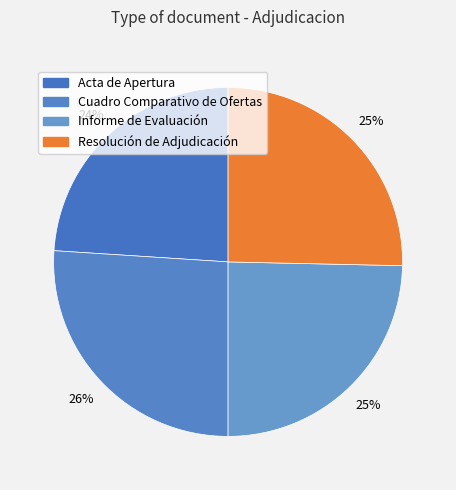

How many slices are in this pie chart?

4